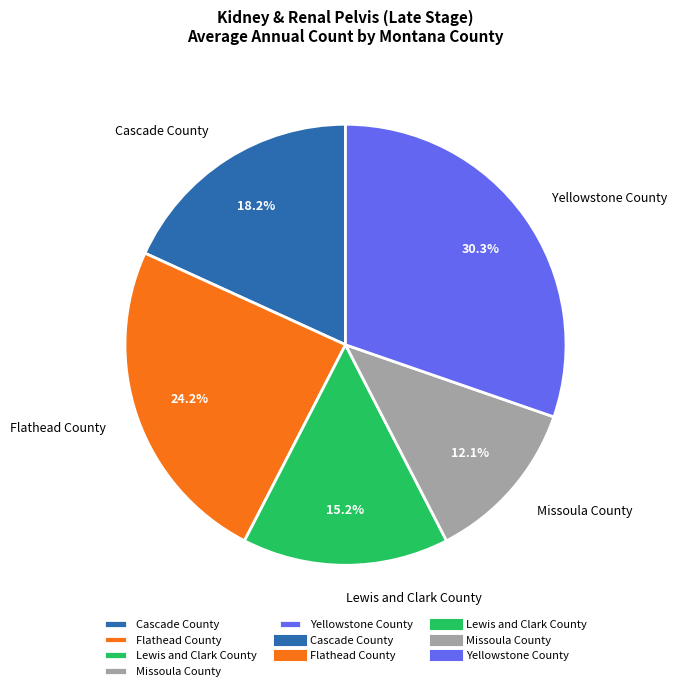

Combined, what portion of the pie is Missoula County and Lewis and Clark County?

27.3%